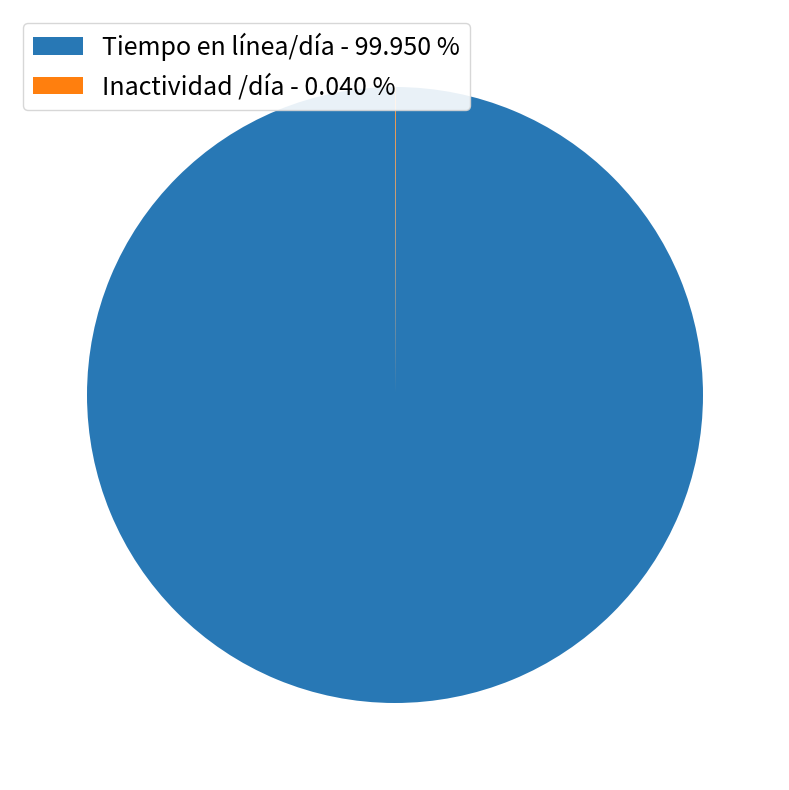

True or false: Tiempo en línea/día accounts for 100% of the total.

True